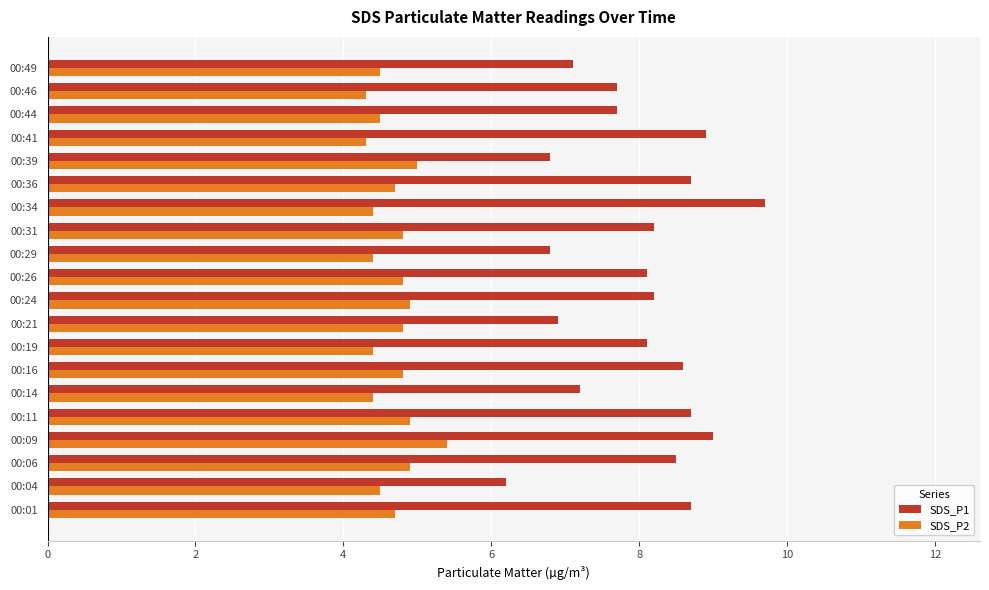

What is the difference between the maximum and minimum values in the SDS_P1 series?

3.5